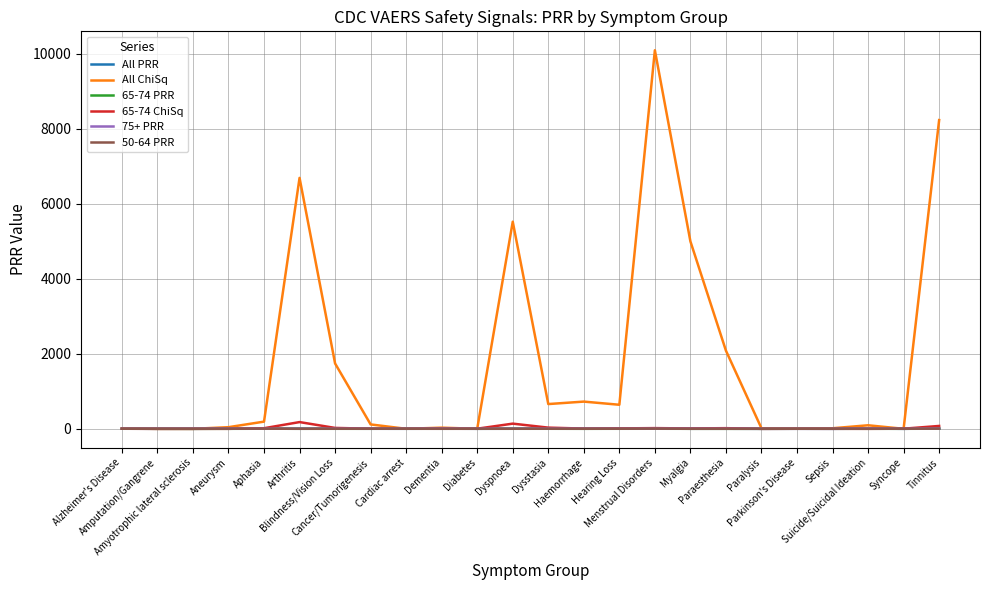

What value does the All ChiSq series have at Amputation/Gangrene?

0.1